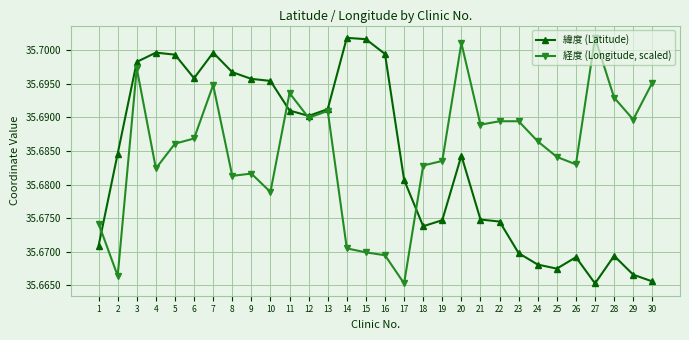

How many 緯度 (Latitude) values are between 35 and 36?

30